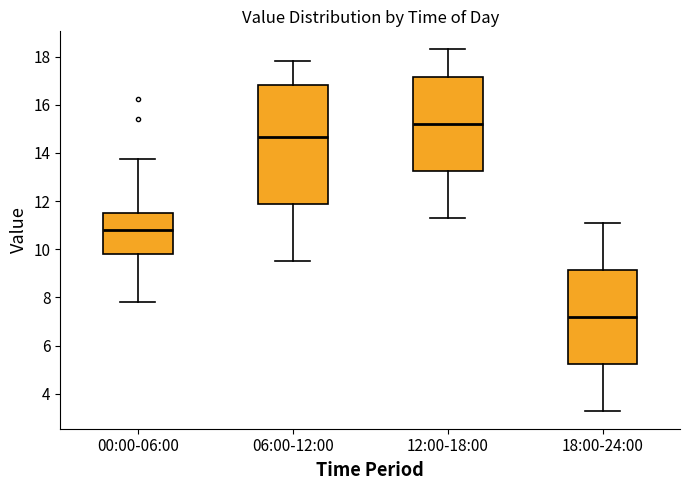

Where is the lower edge of the box for 00:00-06:00 on the y-axis? The values are not printed on the chart, so give them approximately, as read against the axis.

9.8